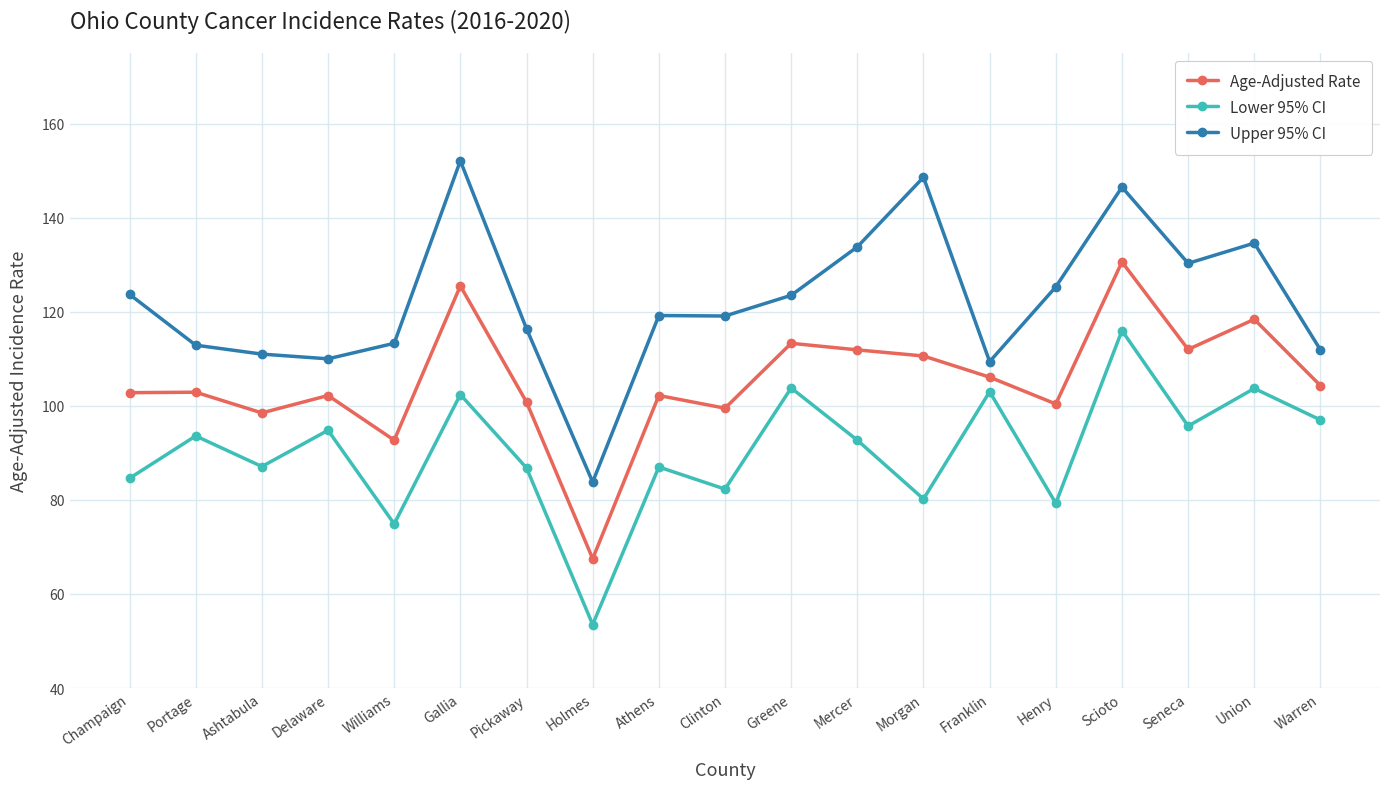

What position from the left is Greene?

11